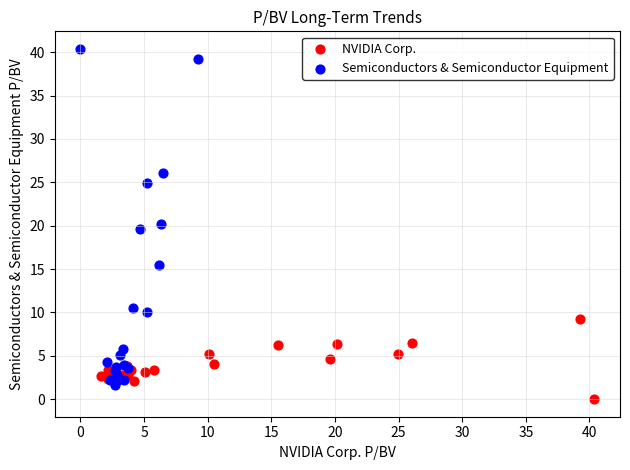

What are all the series names shown in the legend?

NVIDIA Corp., Semiconductors & Semiconductor Equipment